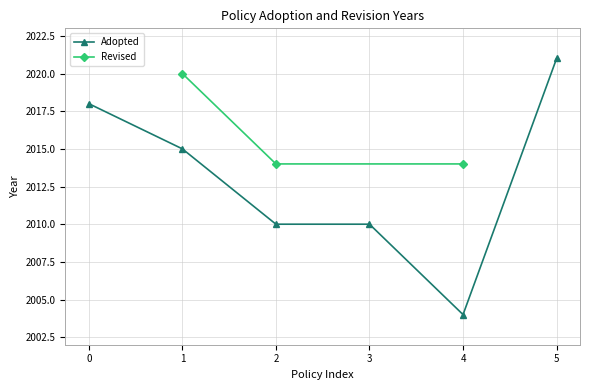

Which category has the lowest value in the Adopted series?

4